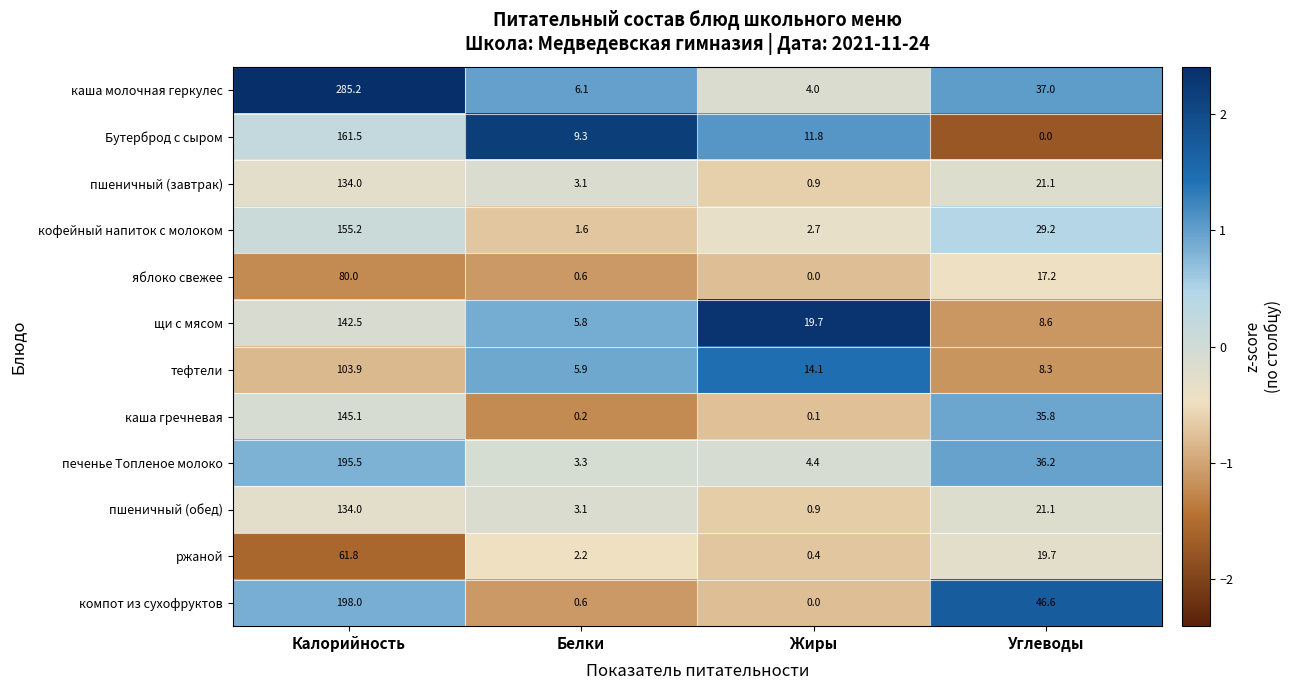

The печенье Топленое молоко series shows 64.0 at Углеводы. True or false?

False